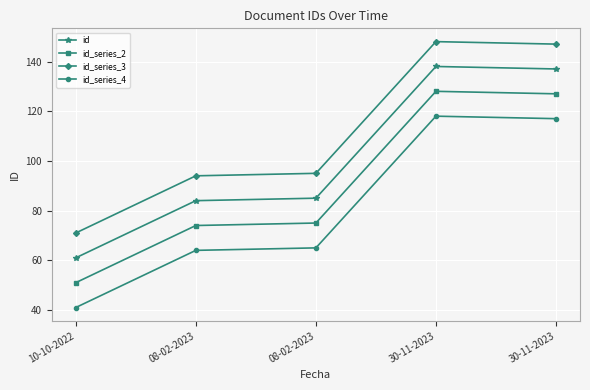

How many lines are shown in the chart?

4